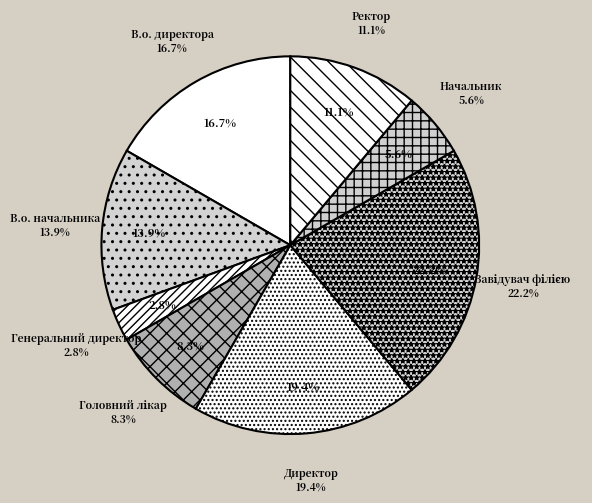

To the nearest percent, what portion does В.о. начальника represent?

14%